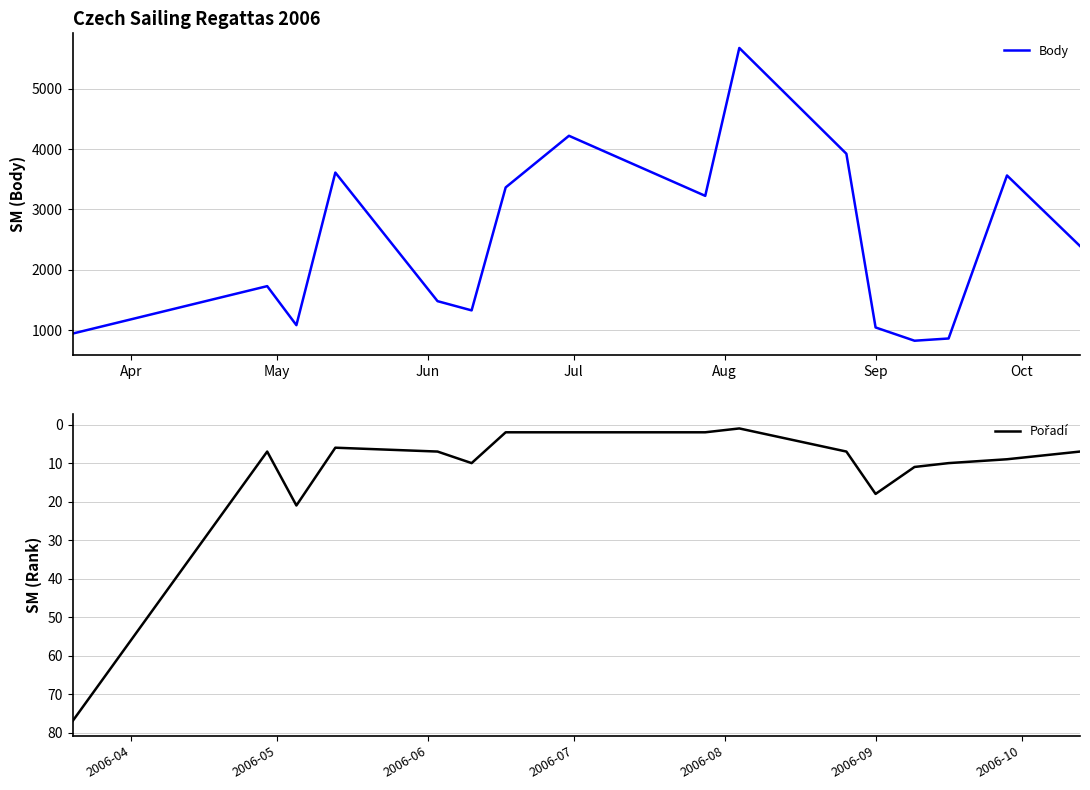

What is the maximum value for Body?

5677